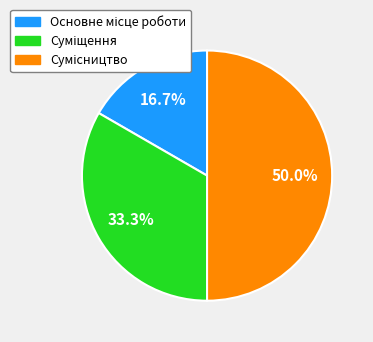

Which has a higher value, Суміщення or Сумісництво?

Сумісництво